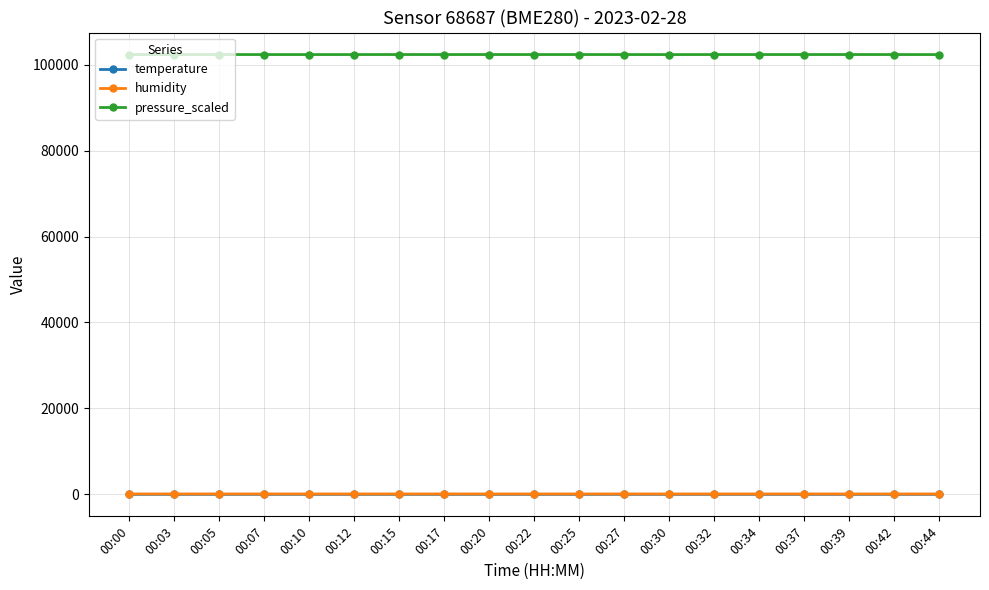

The temperature series shows 0.3 at 00:42. True or false?

True